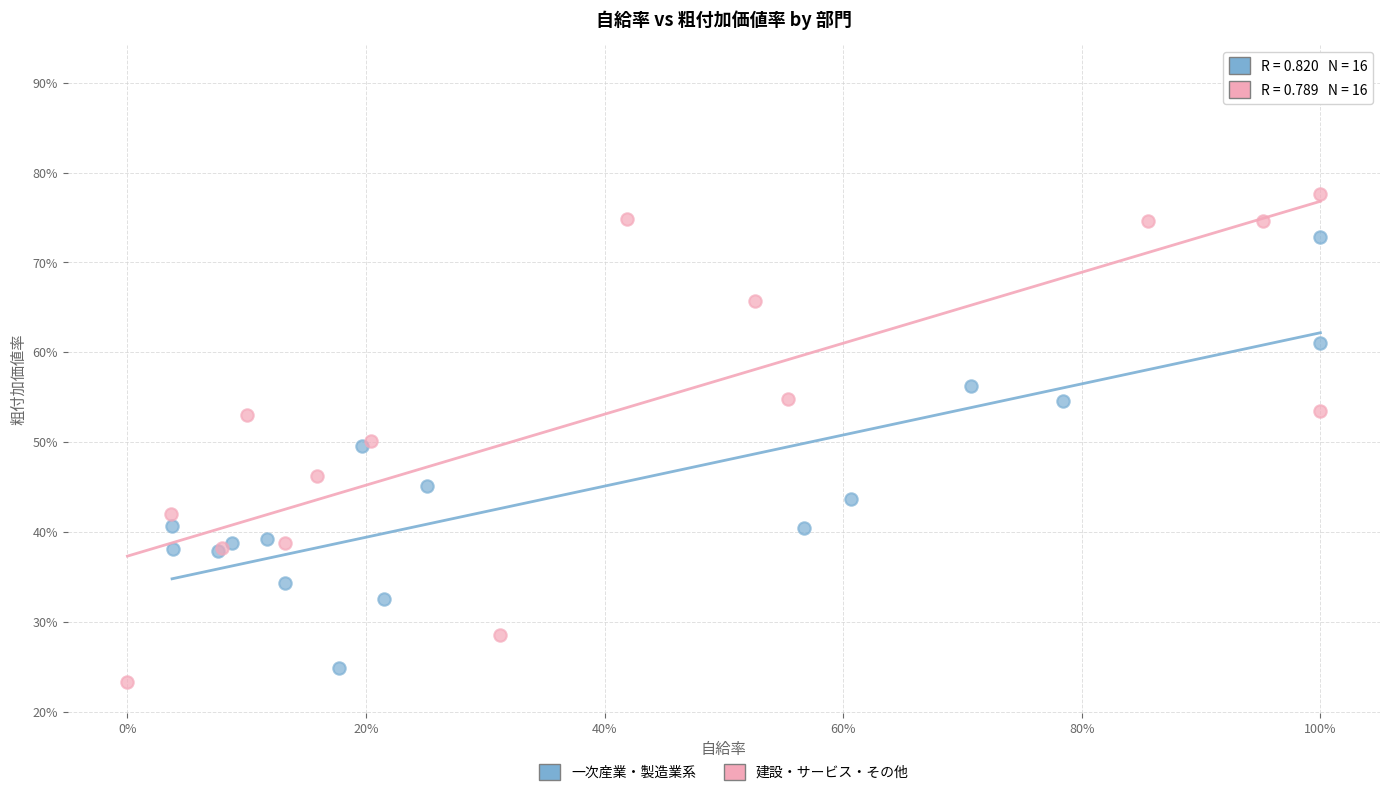

What are all the series names shown in the legend?

一次産業・製造業系, 建設・サービス・その他